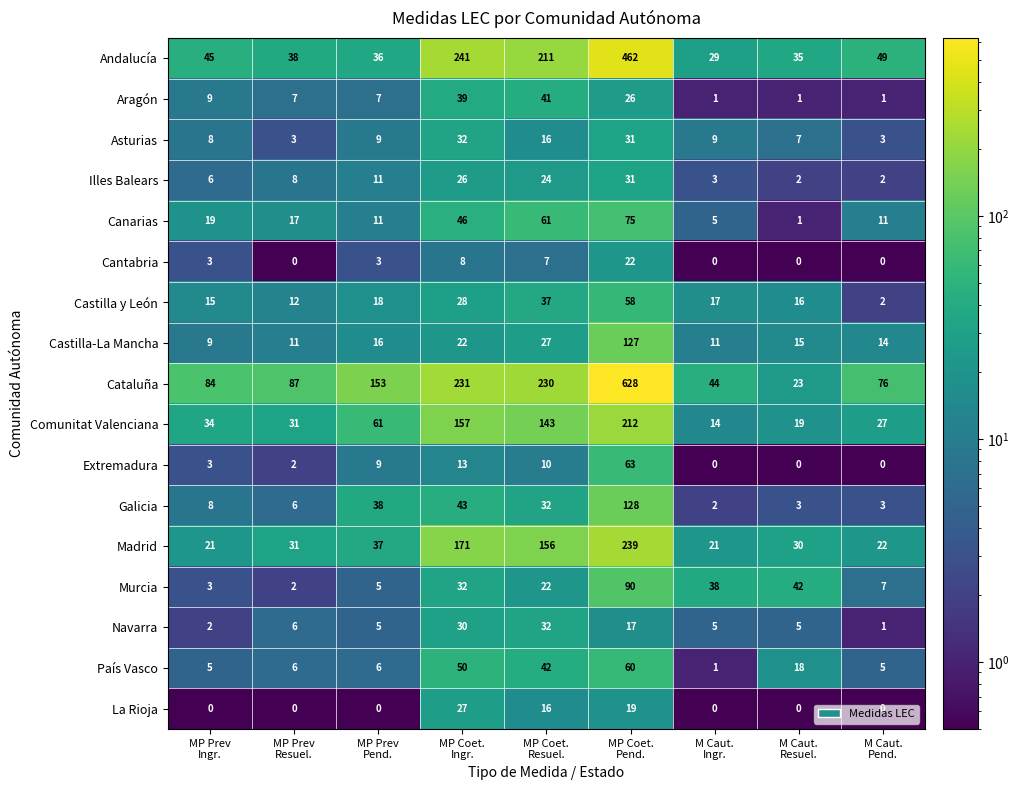

What is the difference between the maximum and minimum values in the Castilla-La Mancha series?

118